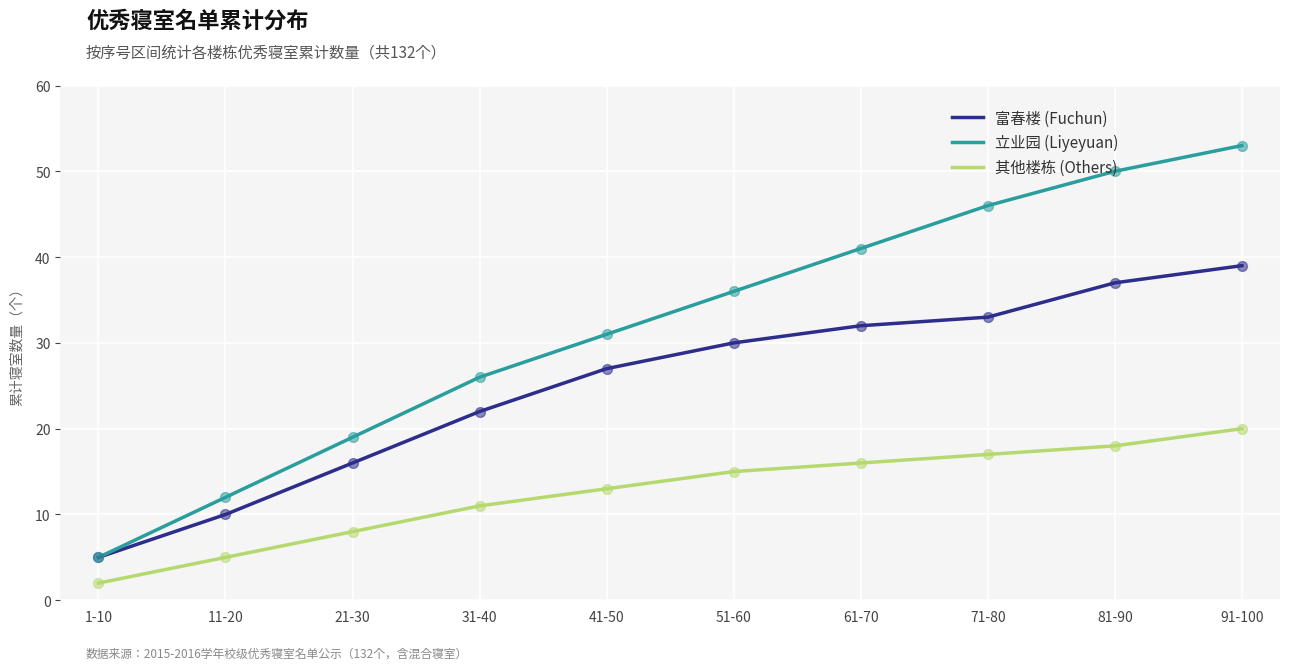

Which series has the largest total across all categories?

立业园 (Liyeyuan)